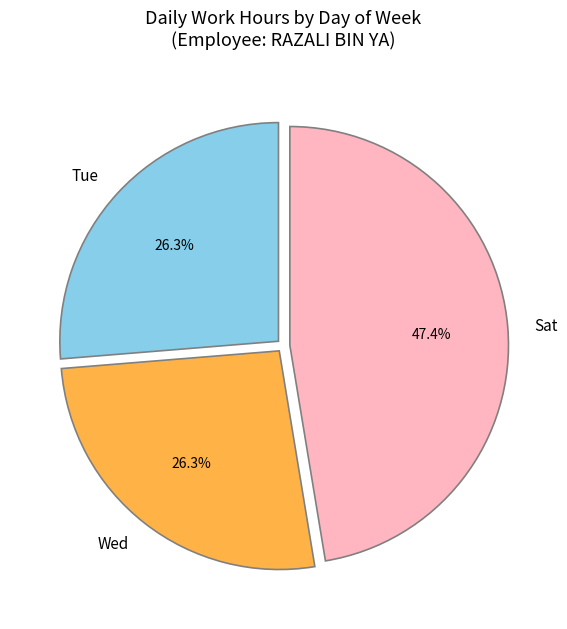

Is Sat the majority of the pie?

No